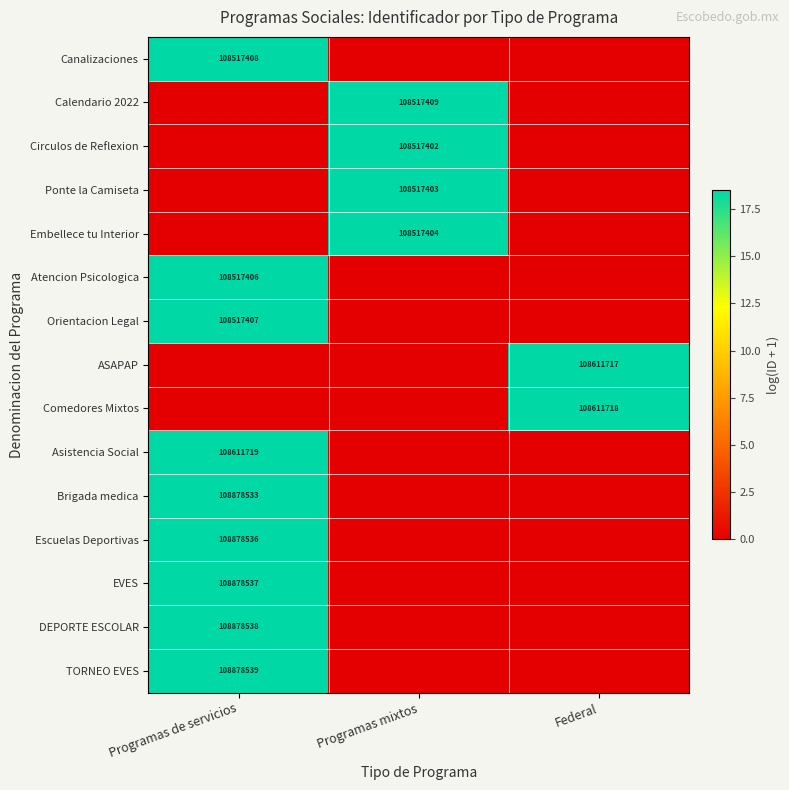

Is it true that Escuelas Deportivas equals 53872963 at Programas de servicios?

False